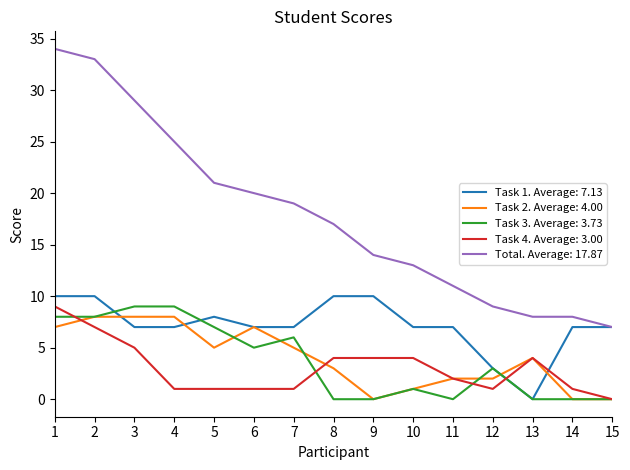

Which series has the largest range (max minus min)?

Total. Average: 17.87